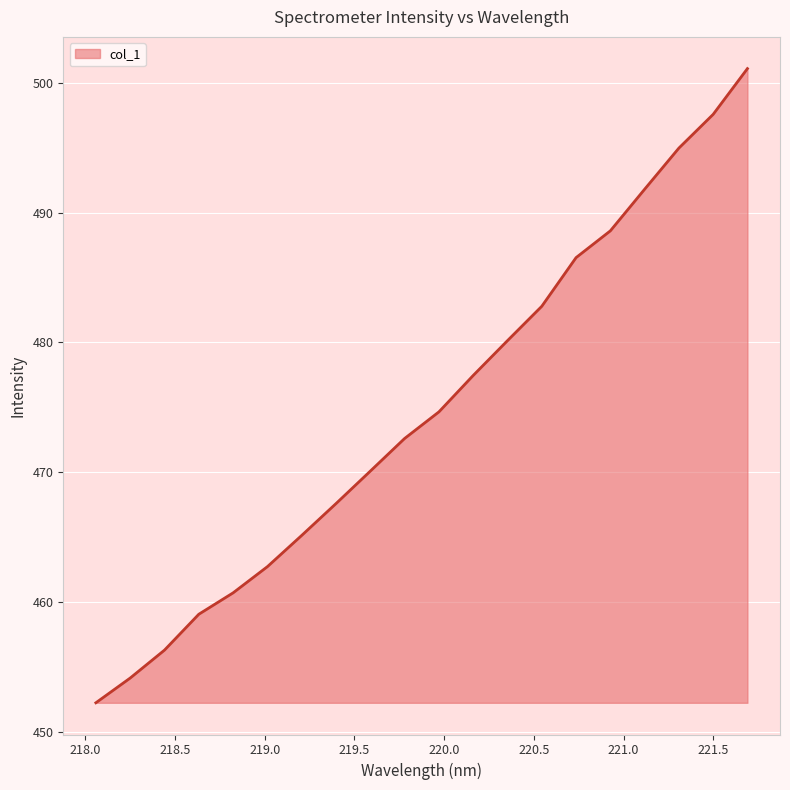

What is the difference between the second highest and second lowest values?

43.4